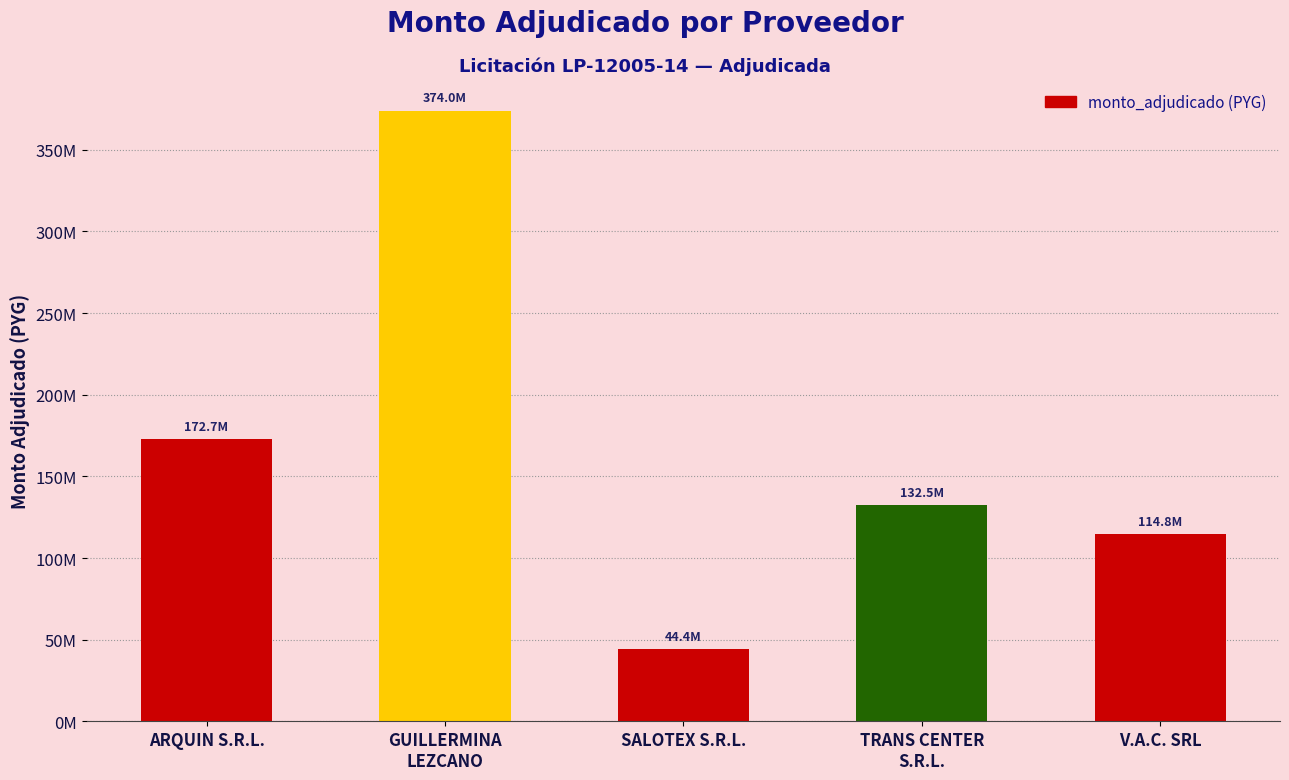

List the labels in order of value, largest first.

GUILLERMINA
LEZCANO, ARQUIN S.R.L., TRANS CENTER
S.R.L., V.A.C. SRL, SALOTEX S.R.L.